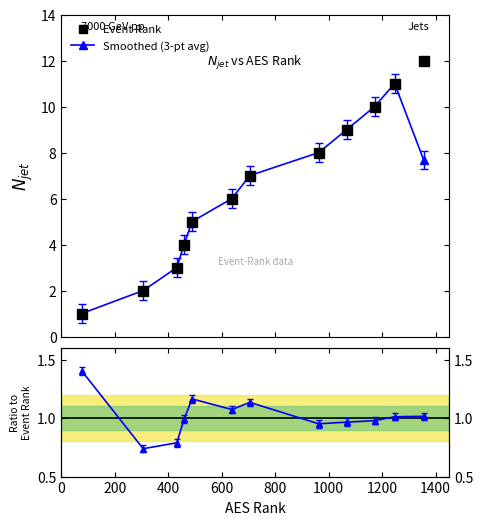

What is the value of the Smoothed (3-pt avg) point at the 12th from the left?

7.7